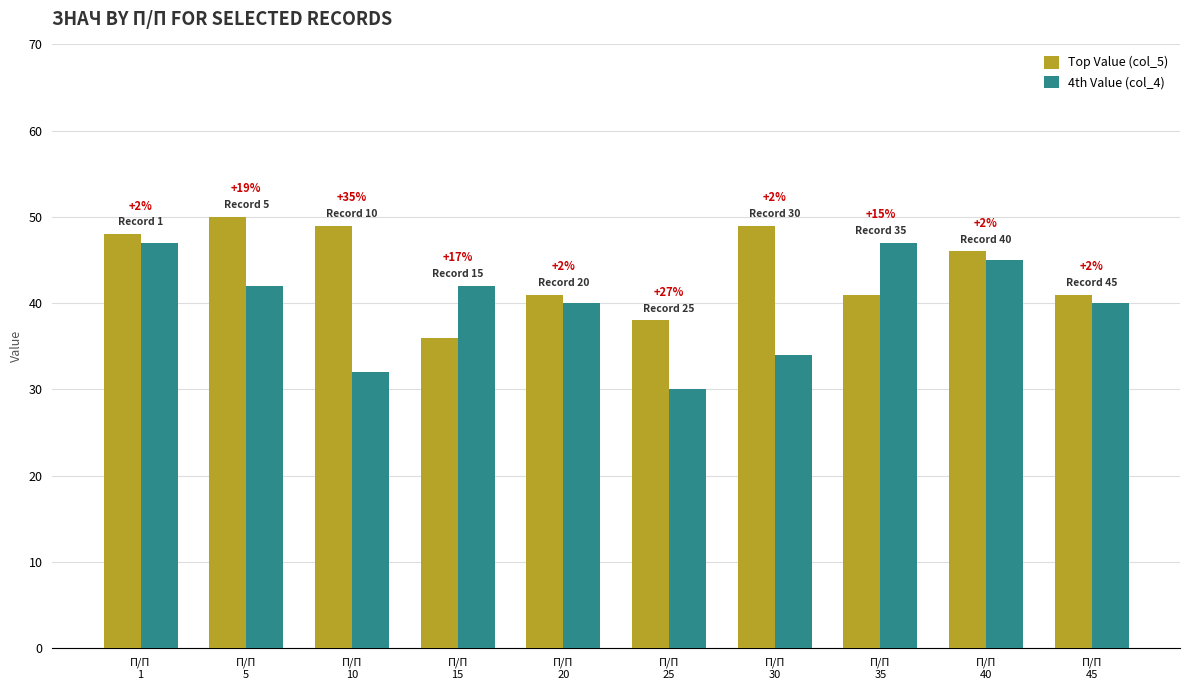

What is the value of the 4th Value (col_4) bar at the 8th from the left?

47